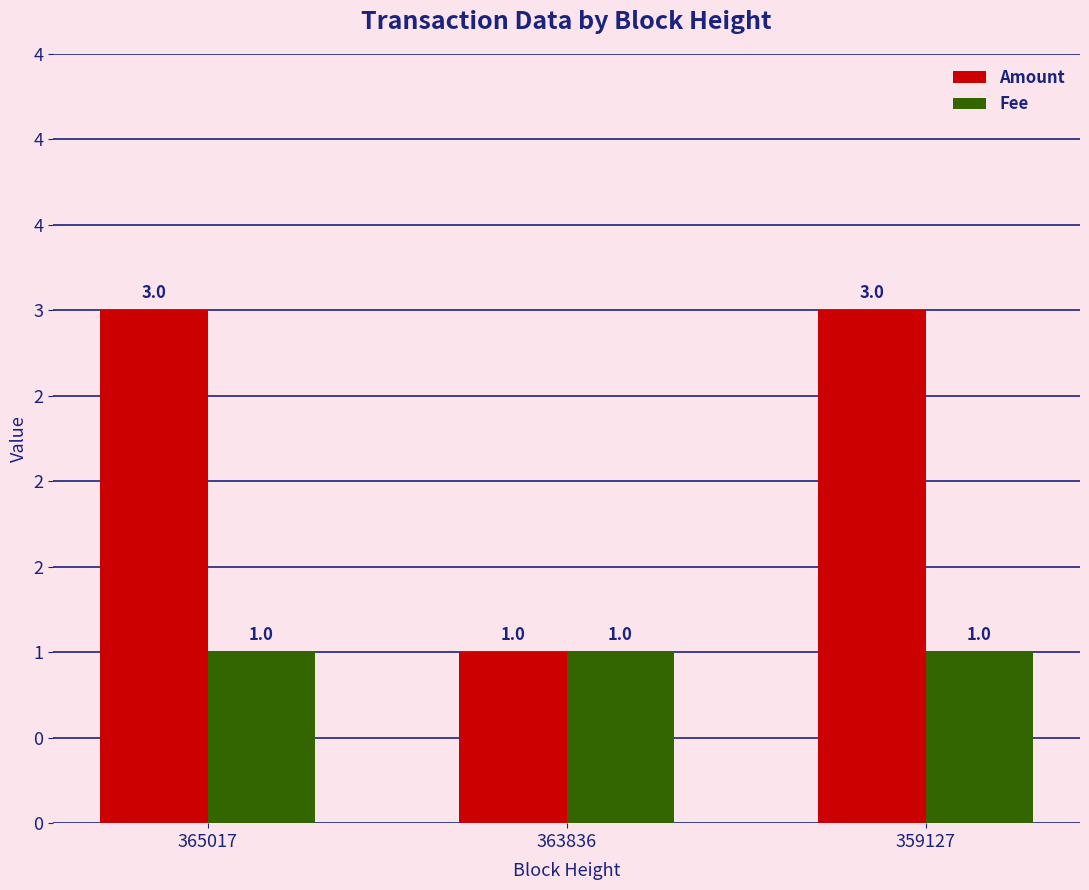

Reading left to right, list all the values displayed in this chart.

Amount: 365017=3	363836=1	359127=3
Fee: 365017=1	363836=1	359127=1